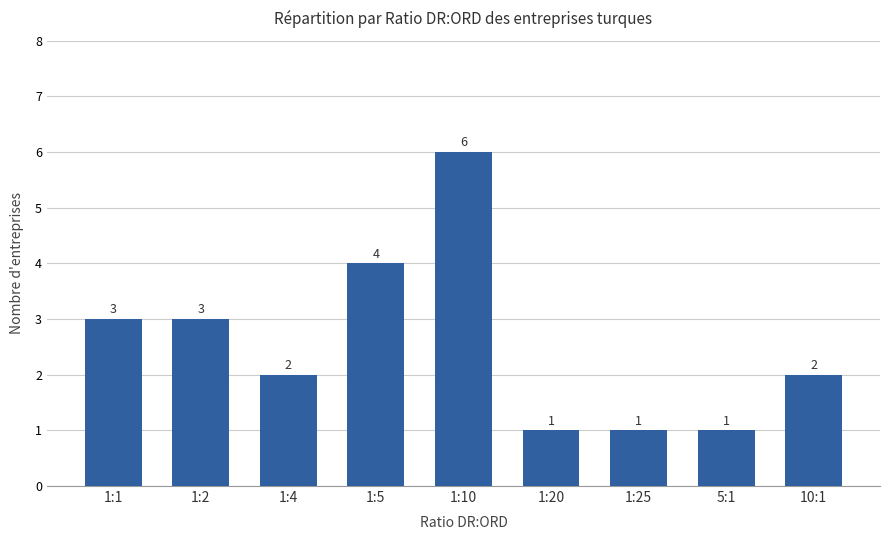

Approximately how many times larger is the value at 1:1 compared to 5:1?

3.0